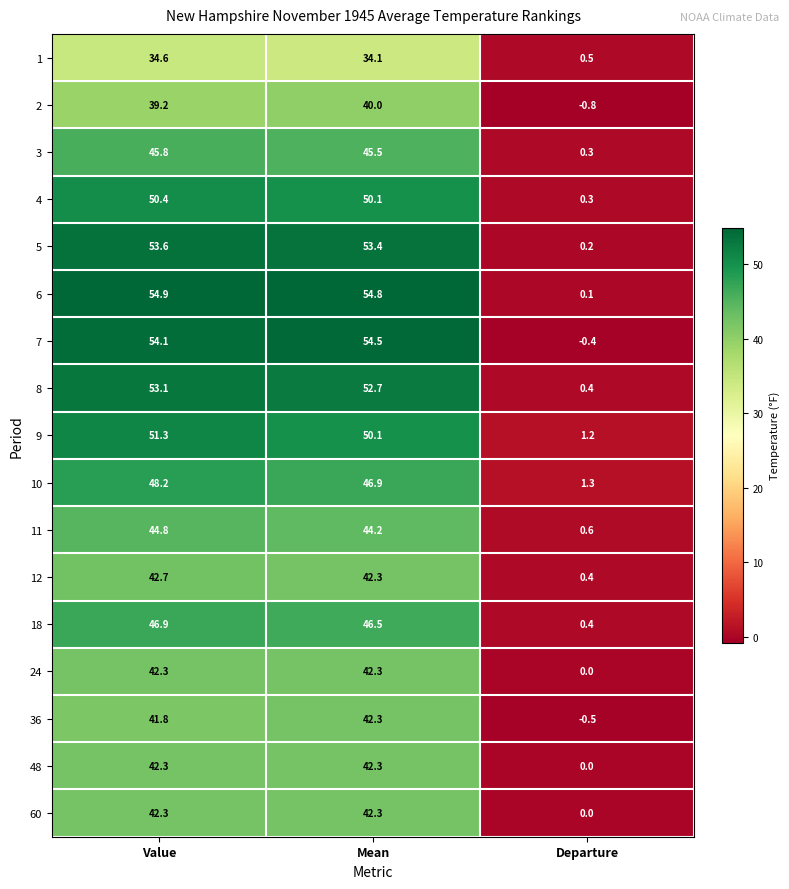

The 4 series shows 50.4 at Value. True or false?

True